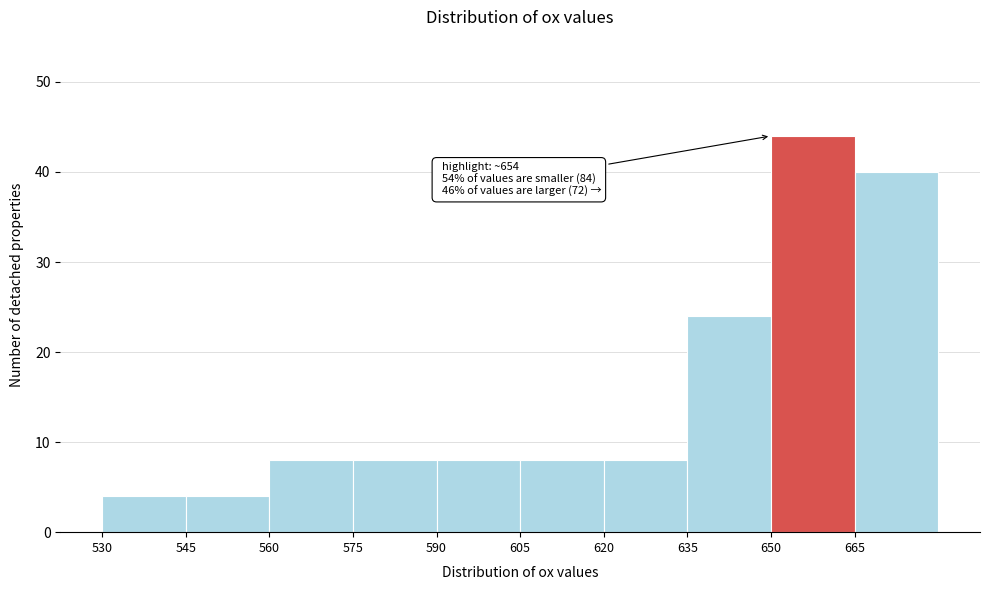

Over which range of the x-axis is the bar tallest?

650 to 665